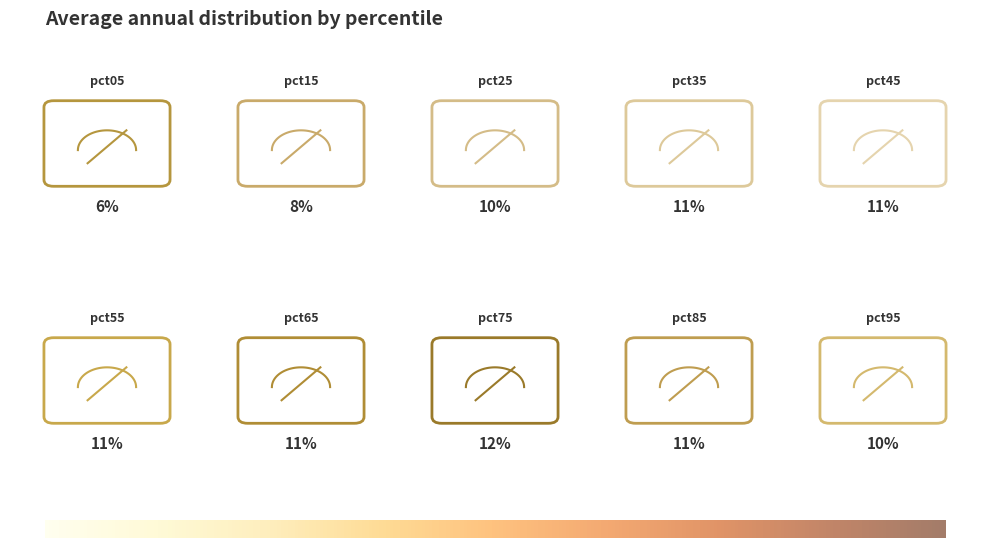

Is there any slice that represents more than half of the pie?

No